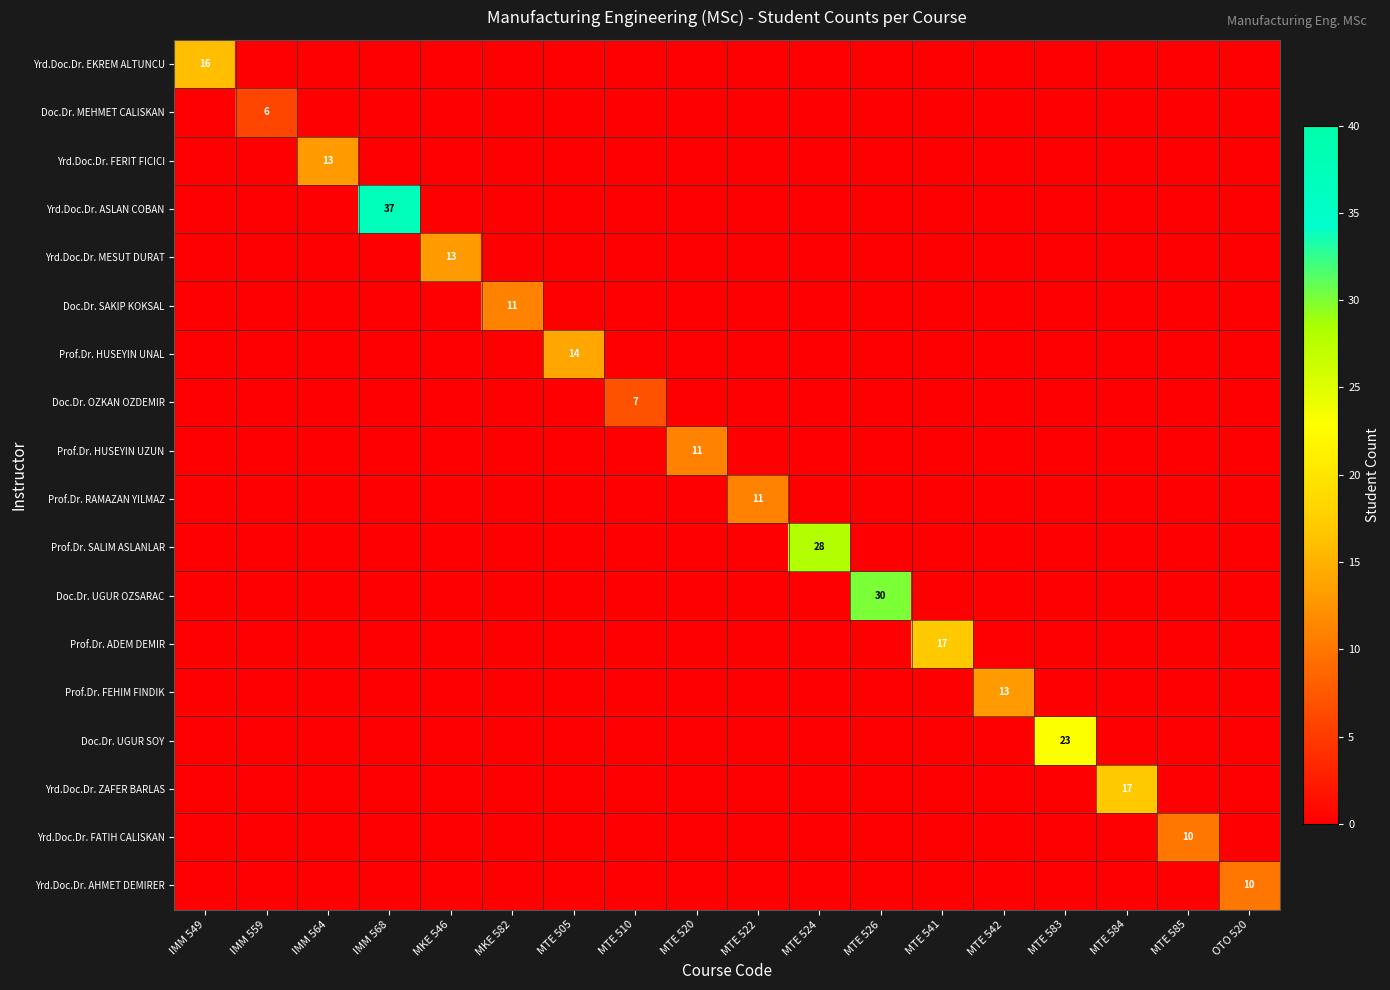

How many data points does each series have?

18